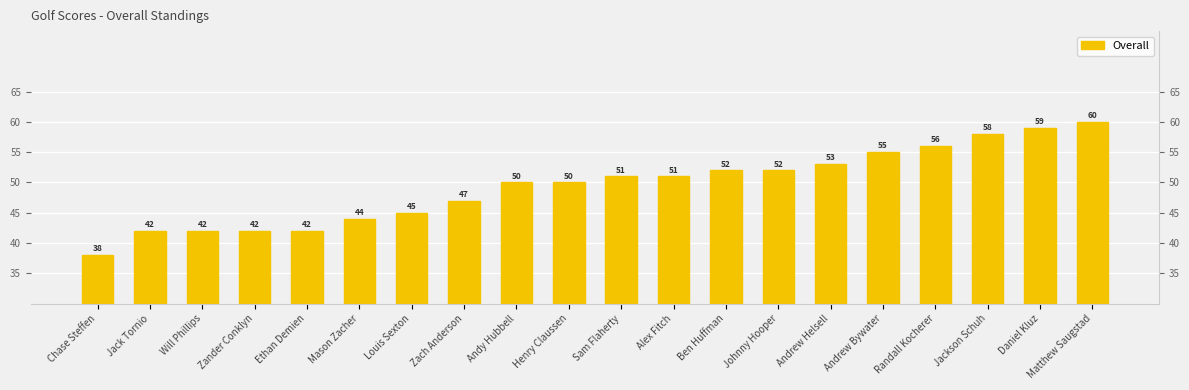

What is the ratio of the value at Alex Fitch to the value at Andrew Helsell?

1.0